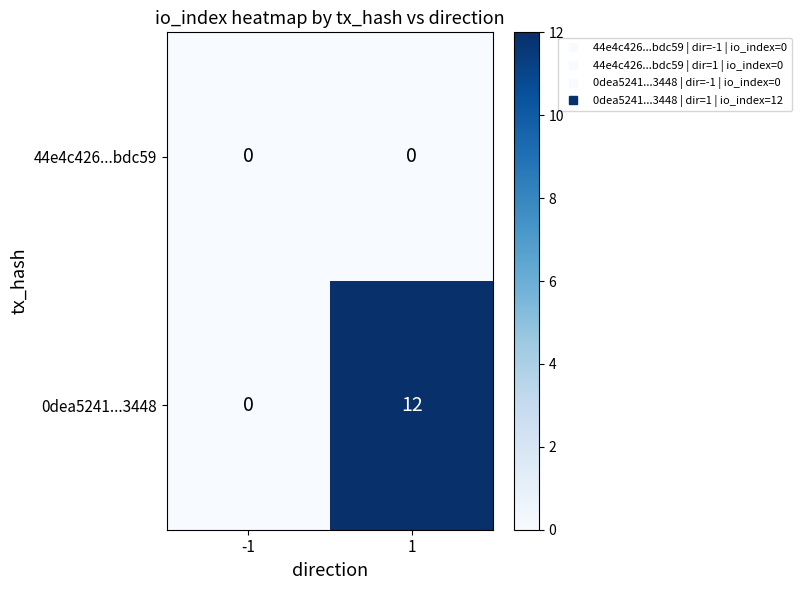

List the series in order of their overall mean, highest first.

0dea5241...3448, 44e4c426...bdc59